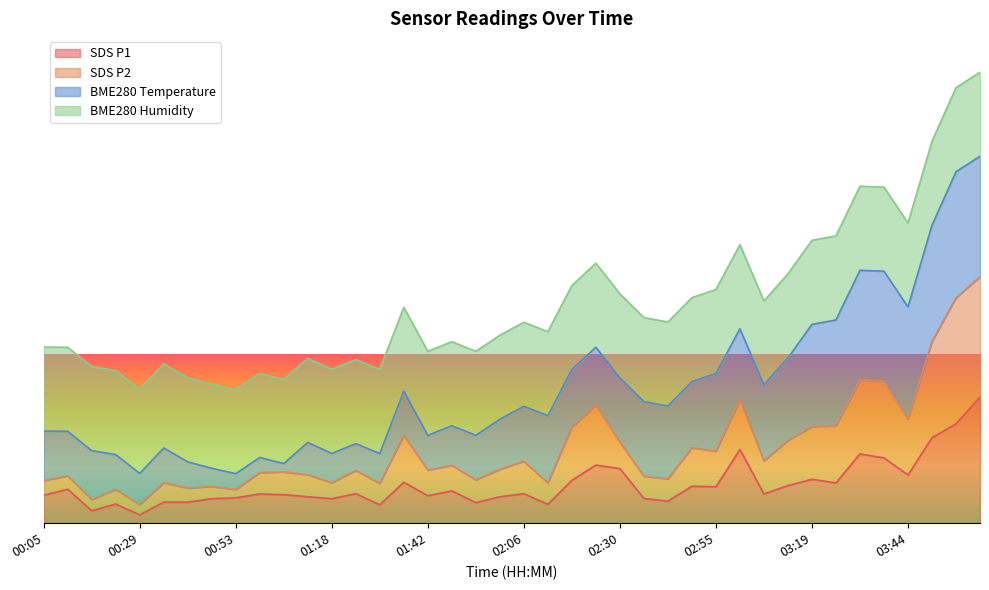

How many data points in SDS_P2 are above 6?

24